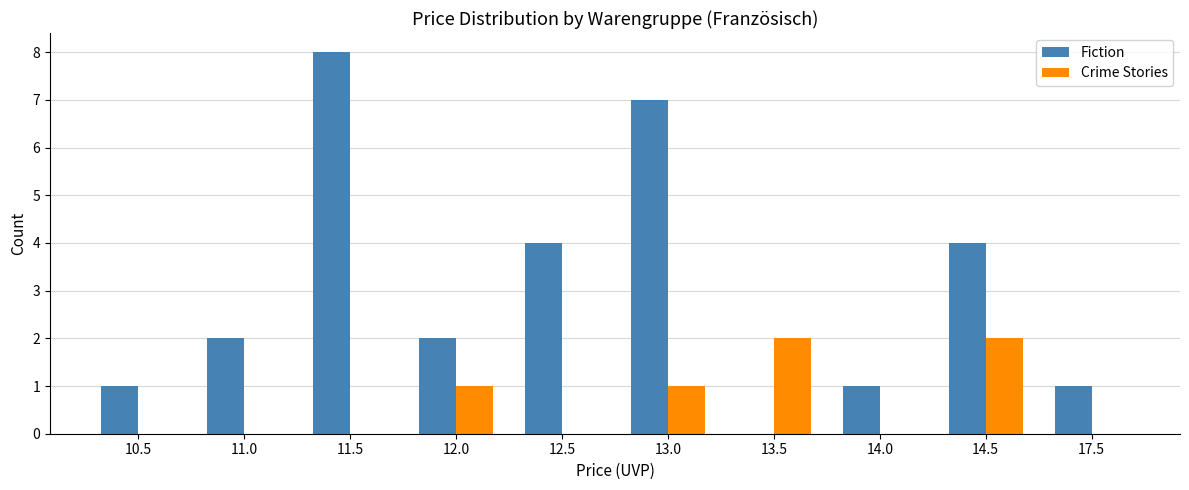

What is the average value of the Crime Stories series?

1